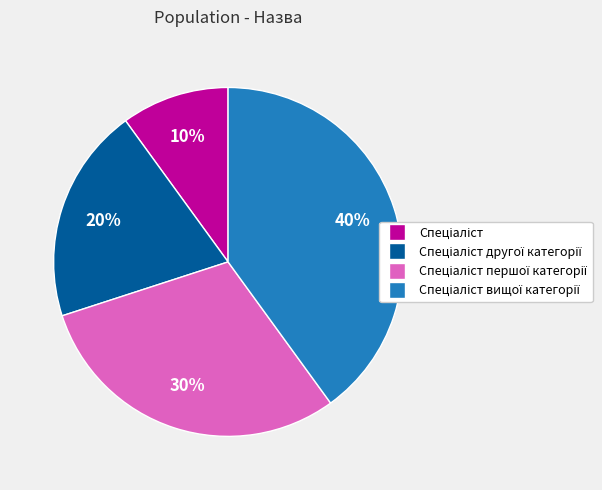

Is there a majority slice in this chart?

No